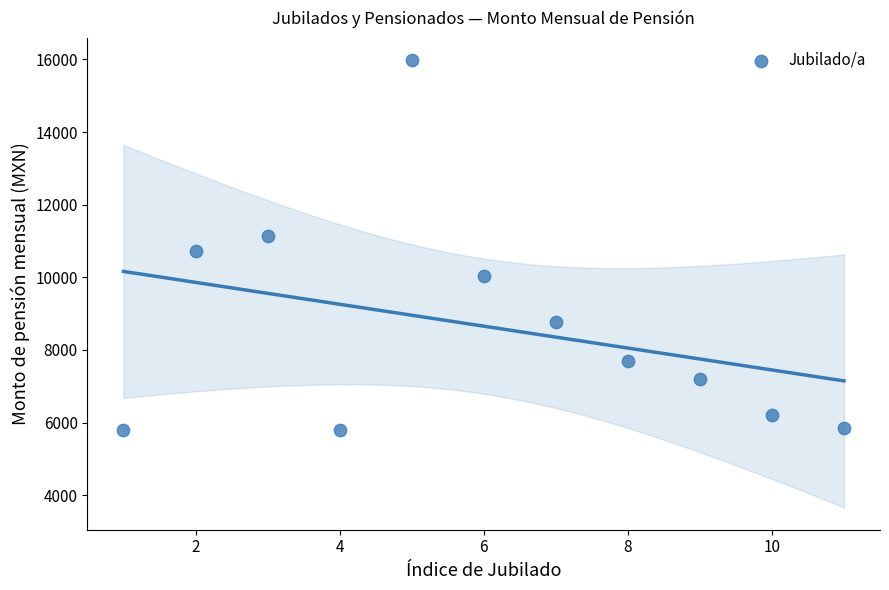

What is the range of X values (max minus min)?

10